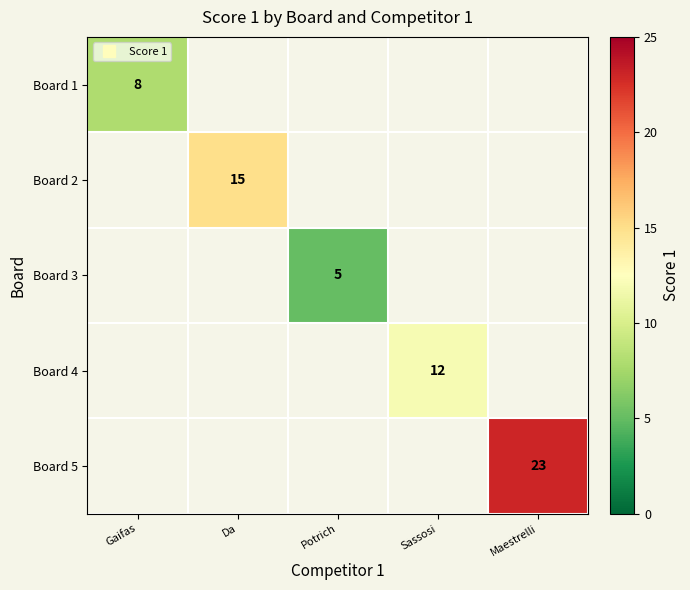

What is the approximate value of Board 1 at Gaifas?

8.0